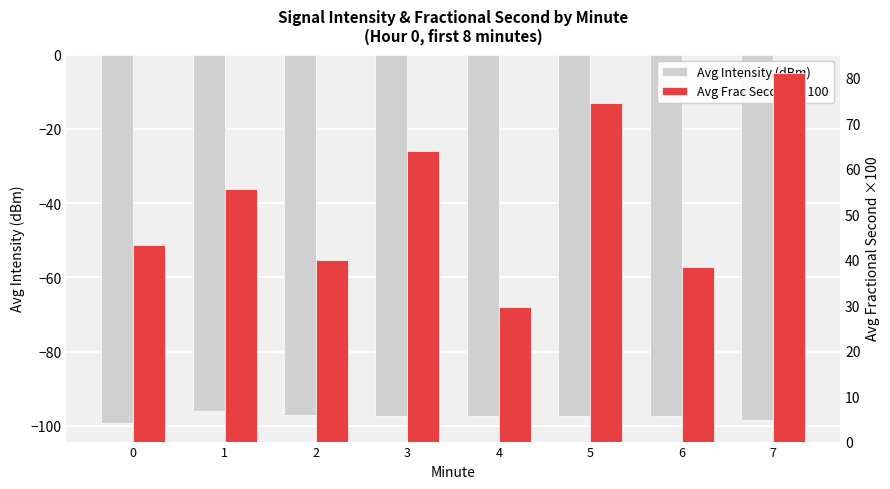

Which series has the largest range (max minus min)?

Avg Frac Second ×100